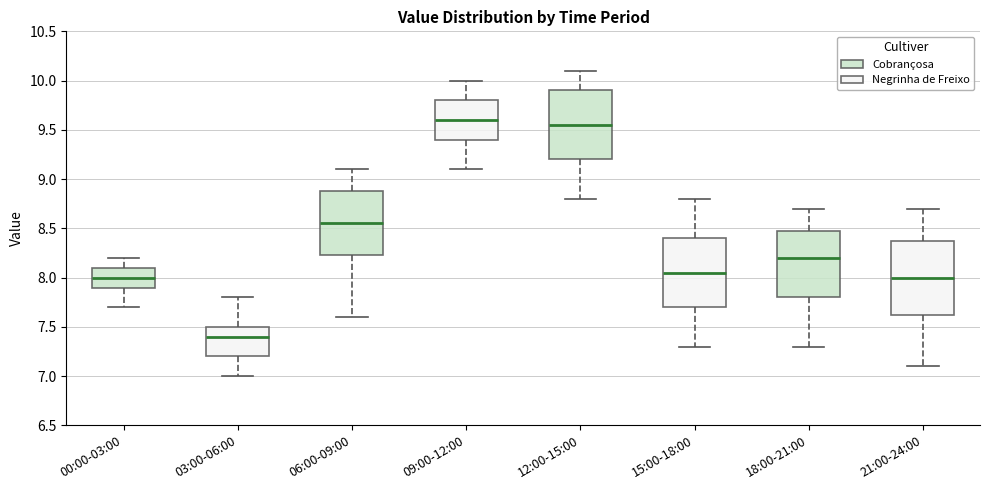

Reading left to right, transcribe this box plot: for each box, give where its median line is, the range the box spans, and where its two whiskers end, as read against the y-axis. The values are not printed on the chart, so give them approximately, as read against the axis.

00:00-03:00: median 8.00, box 7.90 to 8.10, whiskers 7.70 to 8.20
03:00-06:00: median 7.40, box 7.20 to 7.50, whiskers 7.00 to 7.80
06:00-09:00: median 8.55, box 8.25 to 8.90, whiskers 7.60 to 9.10
09:00-12:00: median 9.60, box 9.40 to 9.80, whiskers 9.10 to 10.00
12:00-15:00: median 9.55, box 9.20 to 9.90, whiskers 8.80 to 10.10
15:00-18:00: median 8.05, box 7.70 to 8.40, whiskers 7.30 to 8.80
18:00-21:00: median 8.20, box 7.80 to 8.50, whiskers 7.30 to 8.70
21:00-24:00: median 8.00, box 7.65 to 8.40, whiskers 7.10 to 8.70